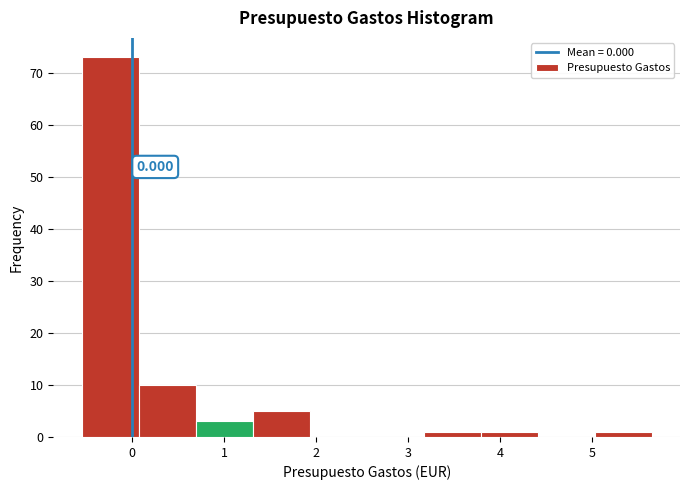

Over which range of the x-axis is the bar tallest?

-0.5 to 0.1